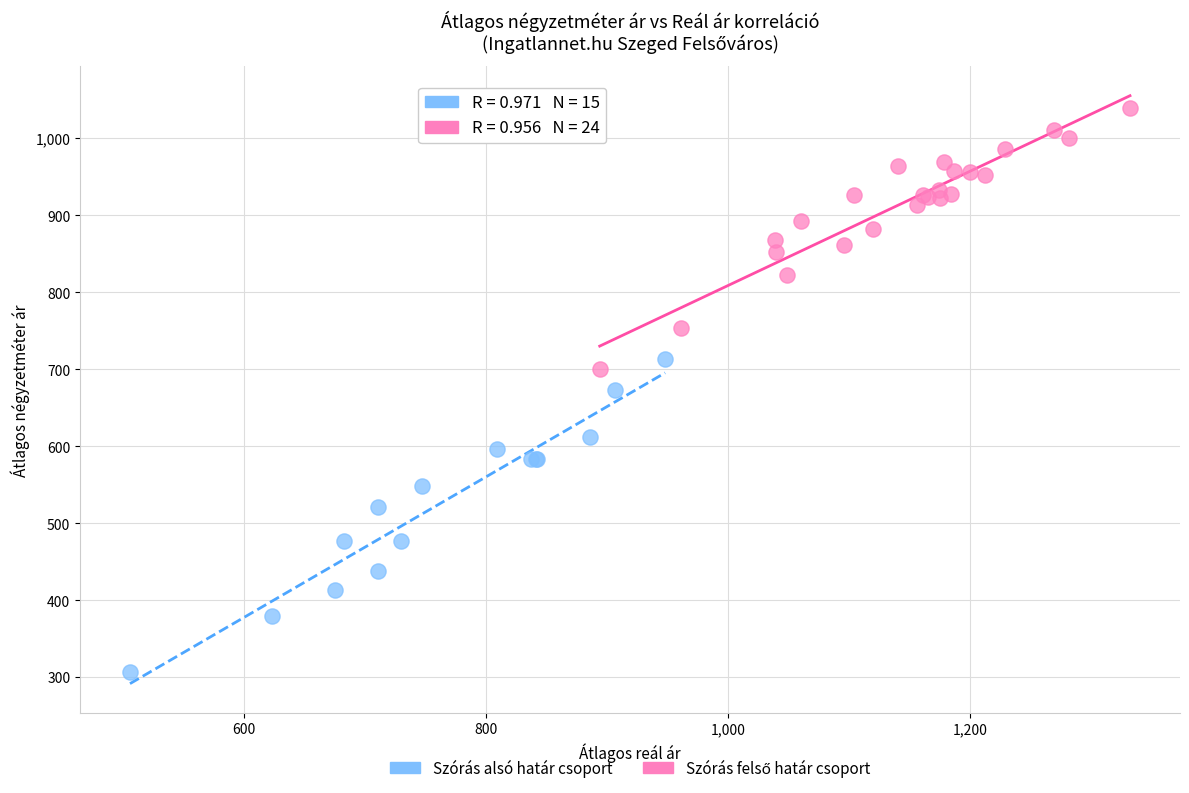

Which series reaches the minimum Y coordinate?

Szórás alsó határ csoport